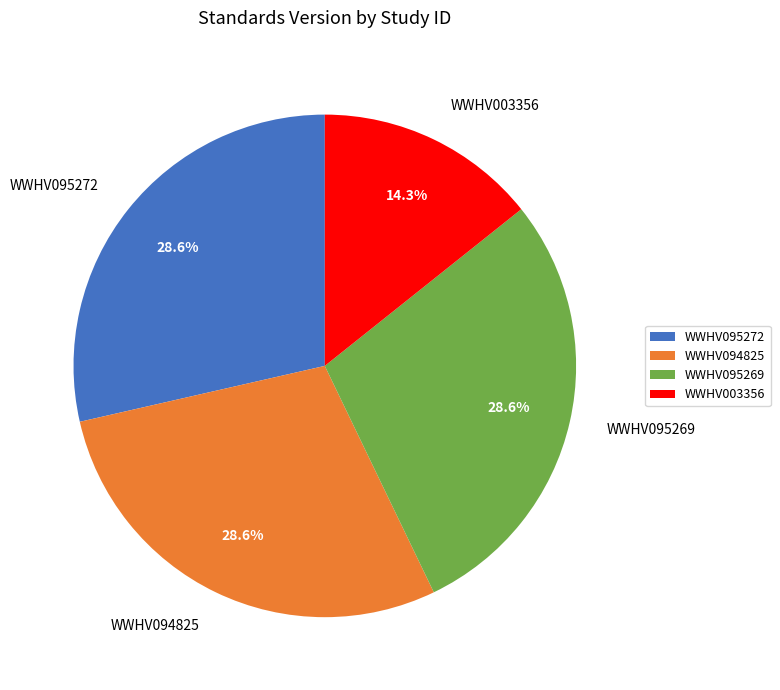

Which category has the smallest portion of the pie?

WWHV003356